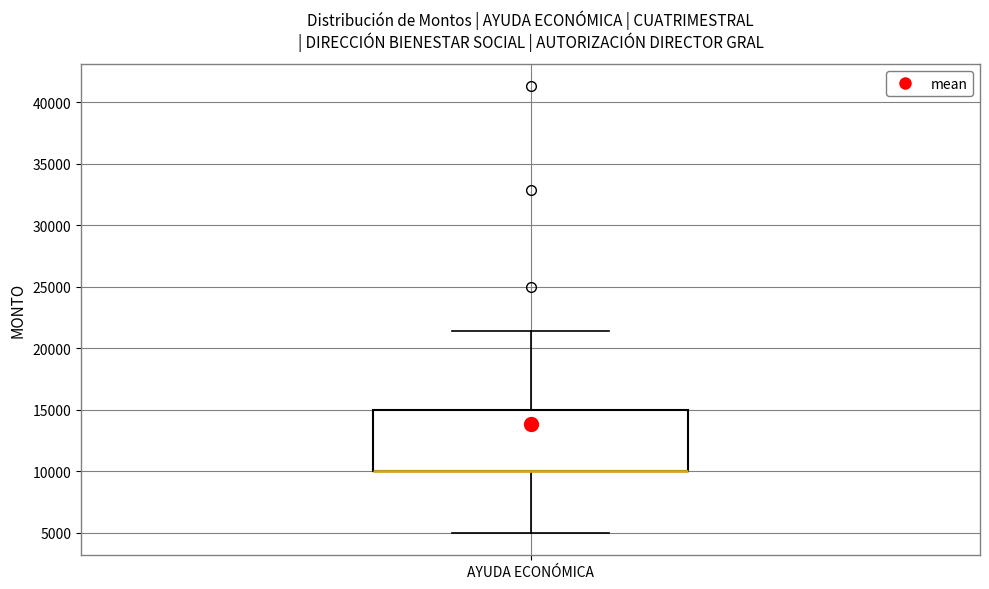

Transcribe this box plot: give where the median line is, the range the box spans, and where the two whiskers end, as read against the y-axis. The values are not printed on the chart, so give them approximately, as read against the axis.

median 10000 (drawn on the box's lower edge), box 10000 to 15000, whiskers 5000 to 21500